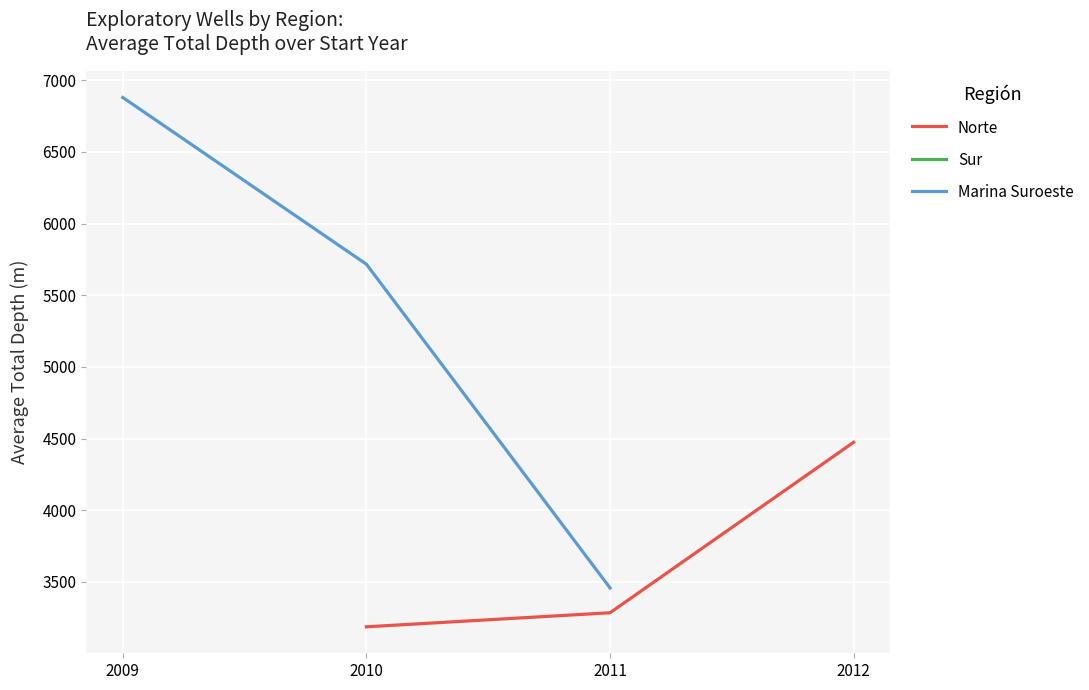

How many lines are shown in the chart?

2